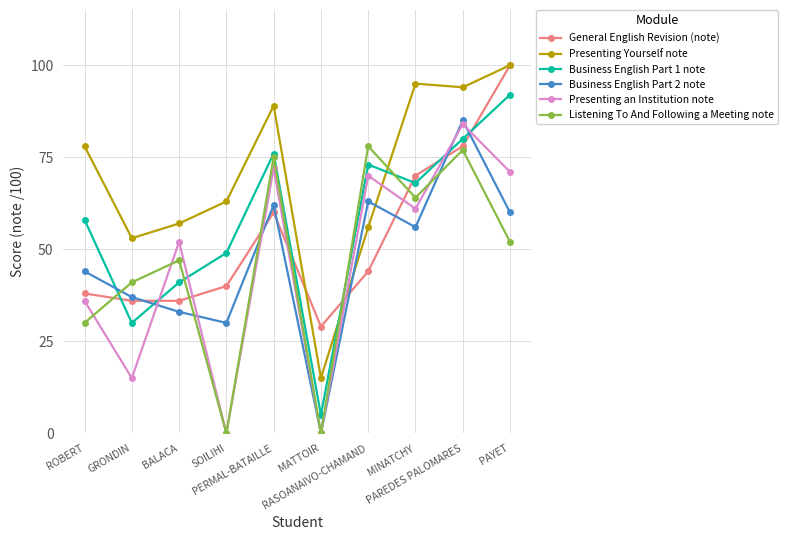

How many intersections are there between General English Revision (note) and Business English Part 1 note?

7